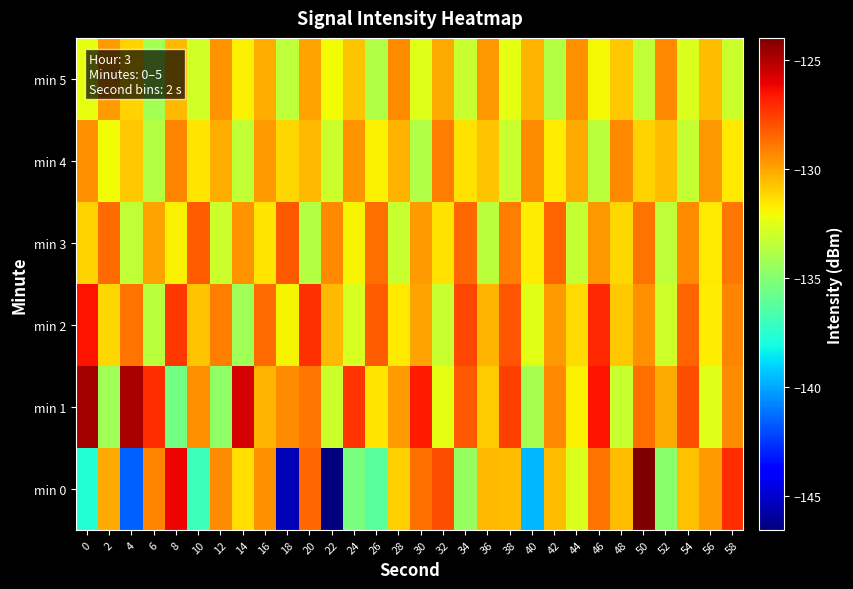

Which series has the largest range (max minus min)?

min 0